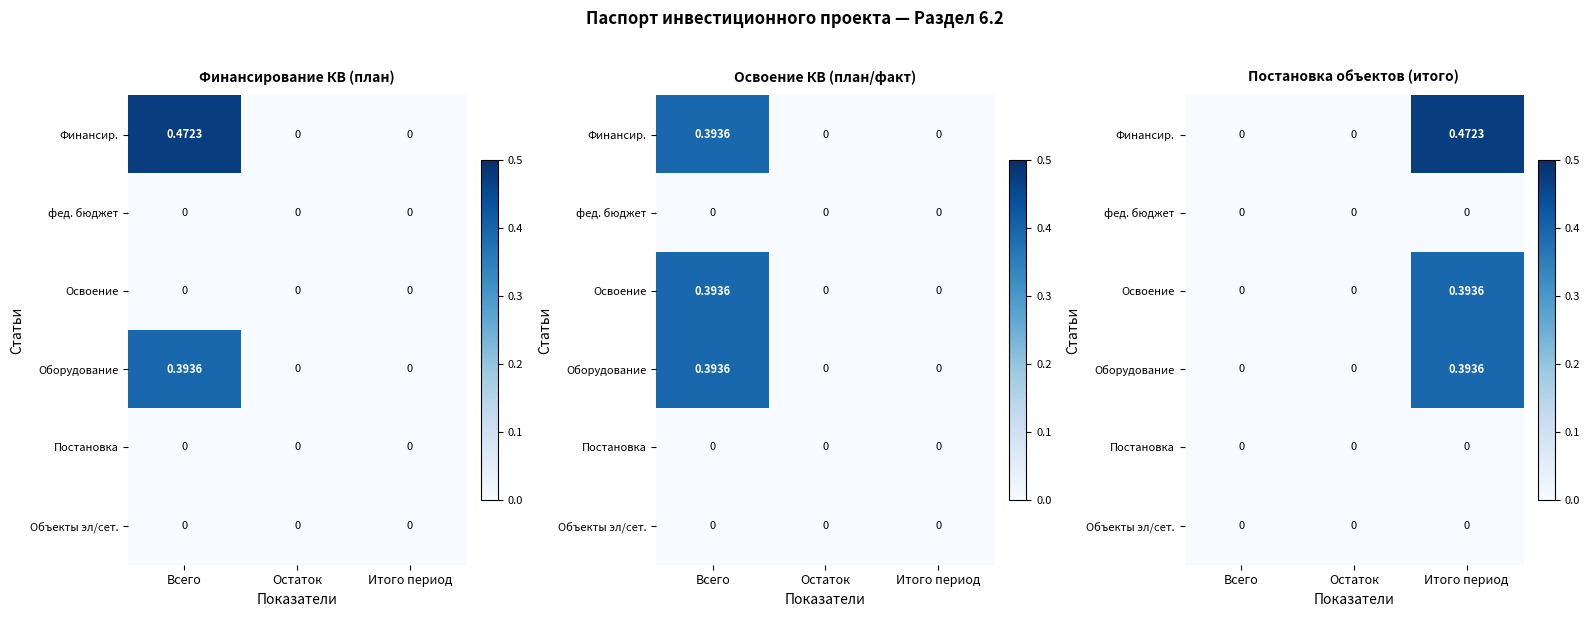

True or false: Освоение has a value of 0.0 at Остаток.

True